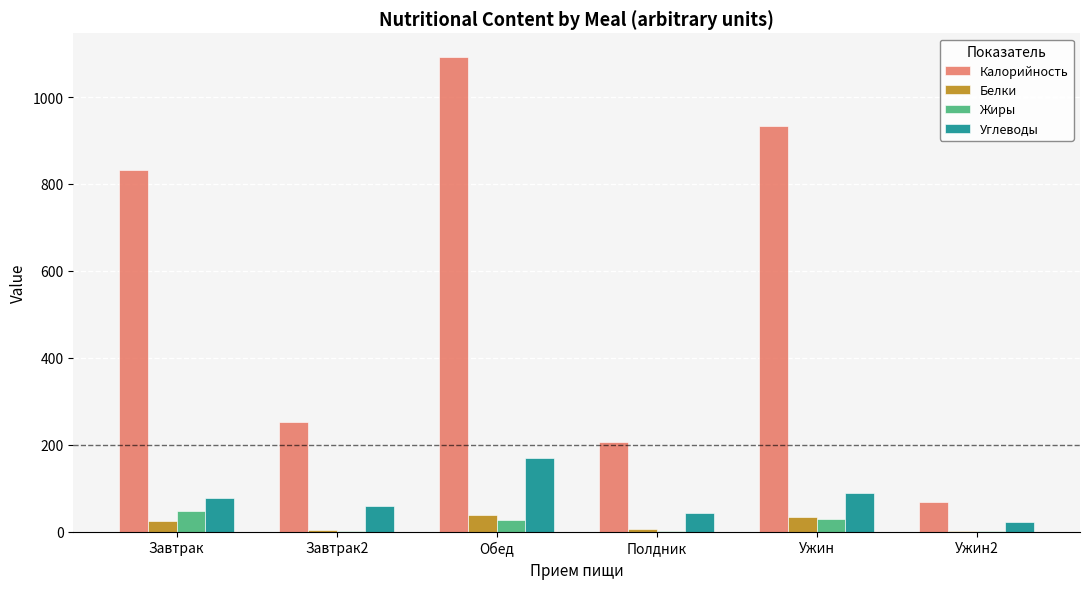

What is the approximate value of Углеводы at Обед?

169.1